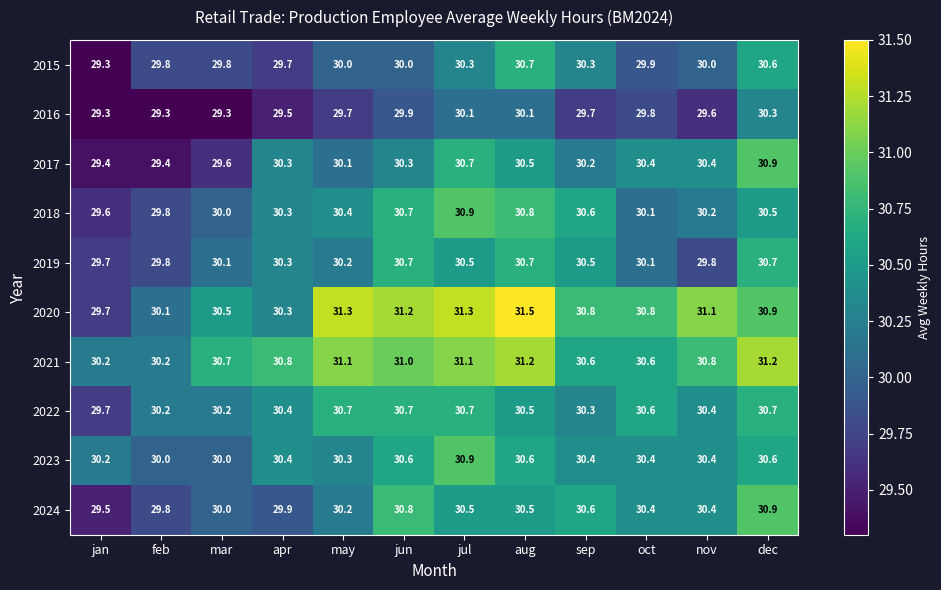

At which label does 2020 reach its minimum?

jan